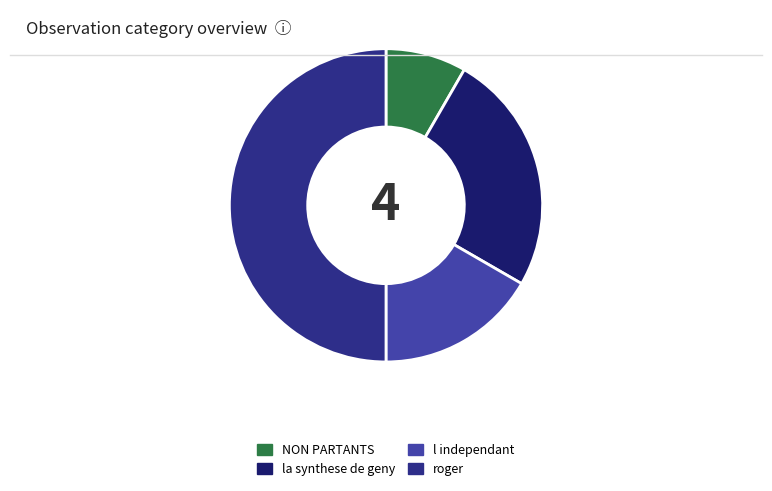

Count the number of slices in the pie.

4